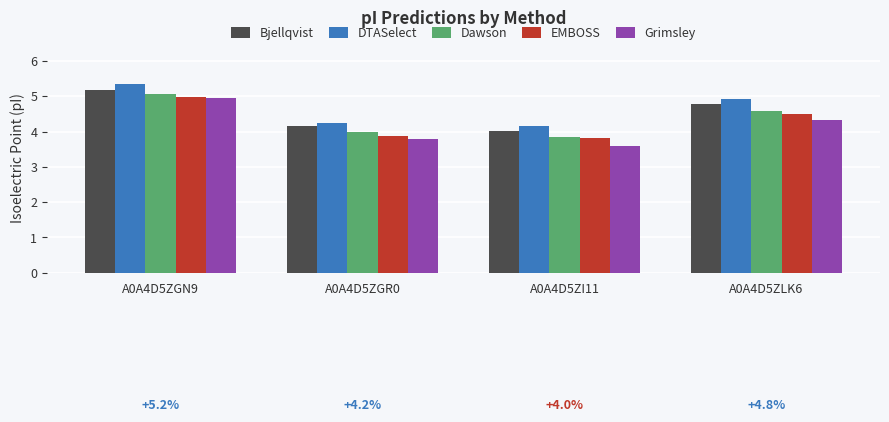

How many data points does each series have?

4